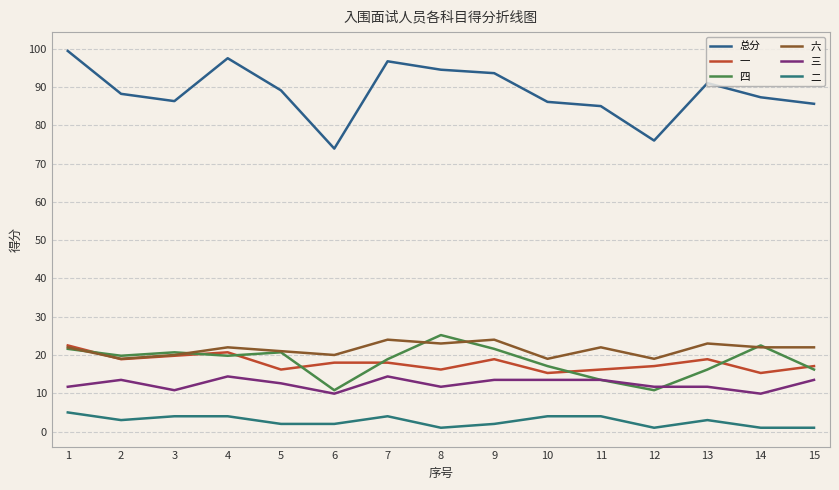

The value of 四 at 10 is 10.4. True or false?

False